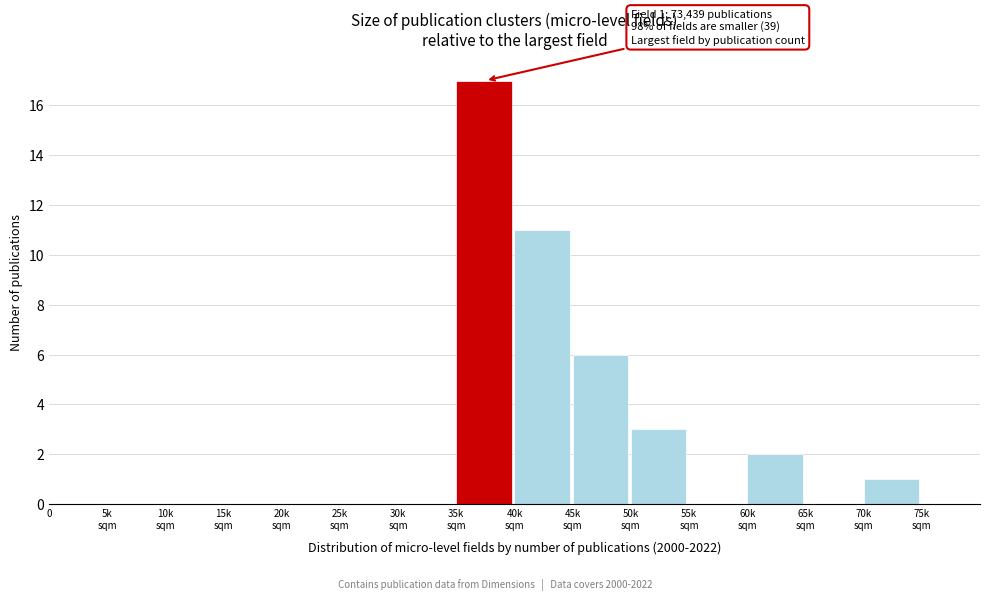

What is the greatest value displayed?

17